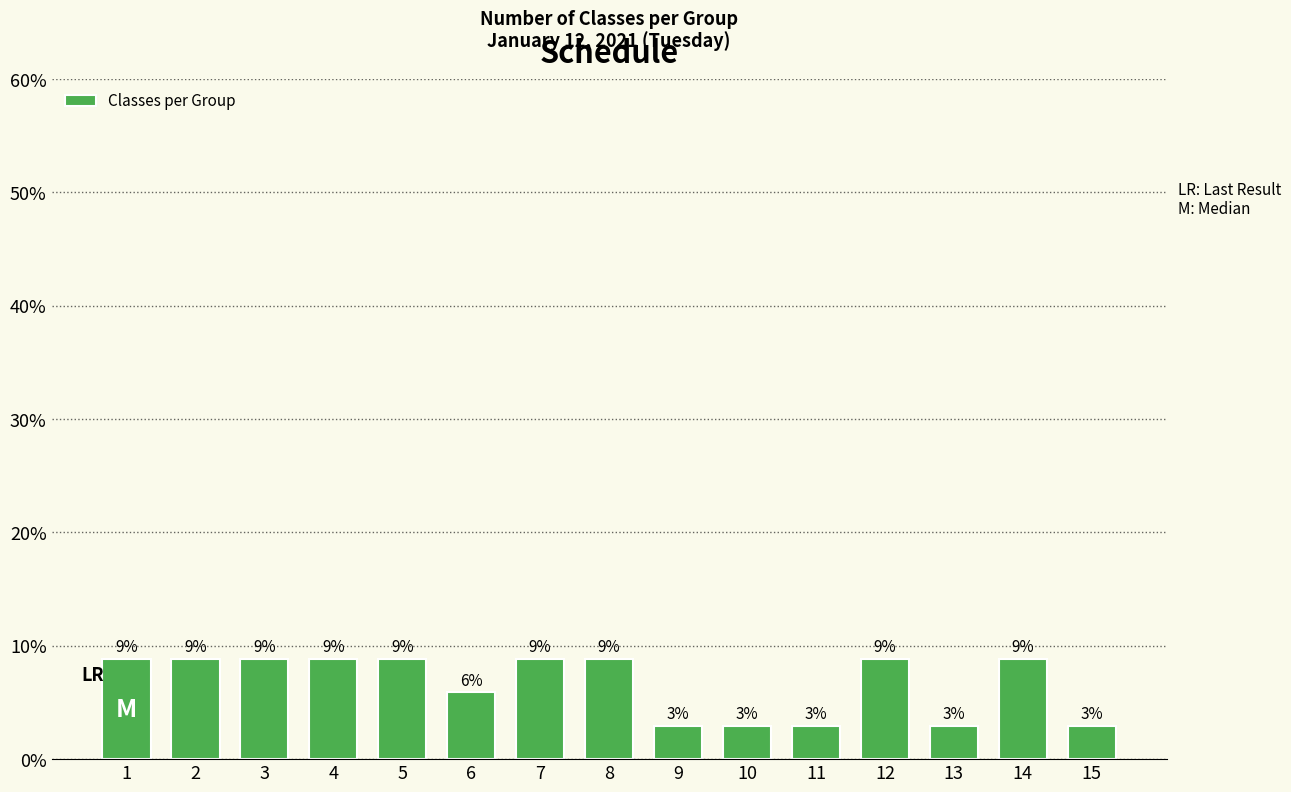

Reading right to left, extract all data points from this chart.

2.9	8.8	2.9	8.8	2.9	2.9	2.9	8.8	8.8	5.9	8.8	8.8	8.8	8.8	8.8